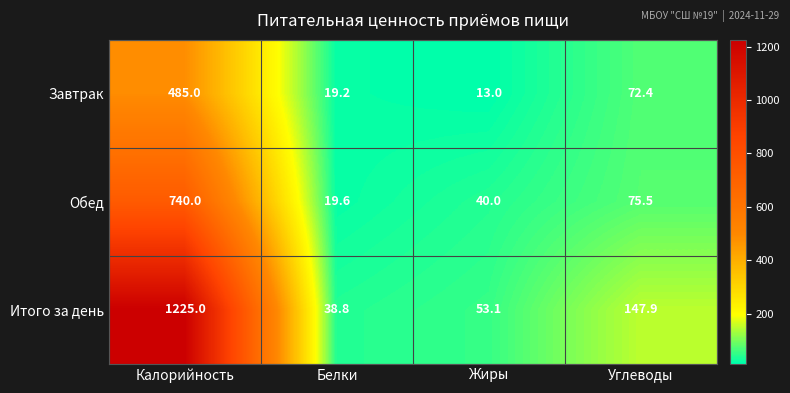

What is the minimum value for Обед?

19.6